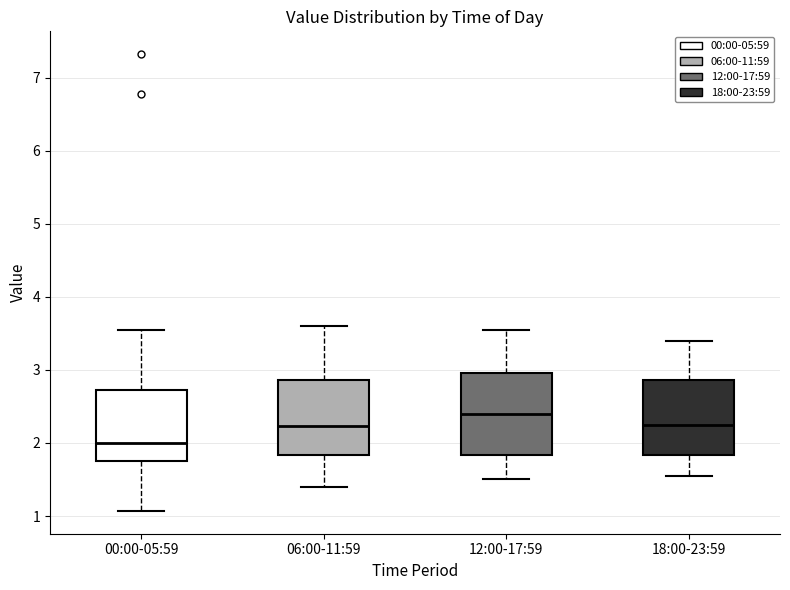

Which box has the highest median line?

12:00-17:59